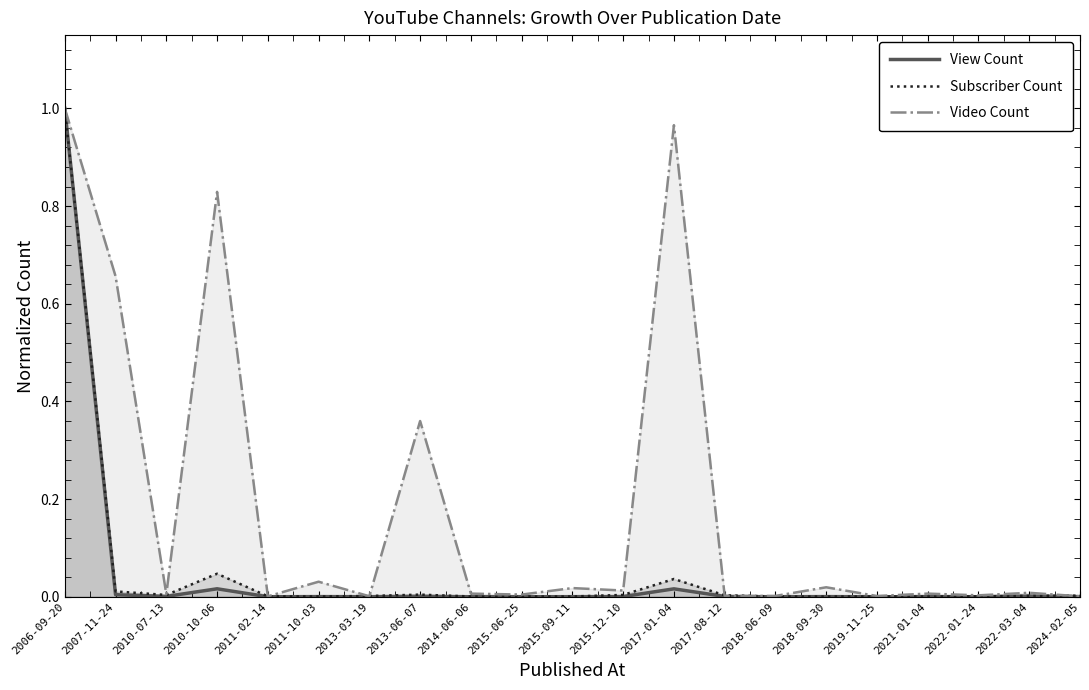

Reading right to left, list all the values displayed in this chart.

View Count: 2024-02-05=0.0	2022-03-04=0.0	2022-01-24=0.0	2021-01-04=0.0	2019-11-25=0.0	2018-09-30=0.0	2018-06-09=0.0	2017-08-12=0.0	2017-01-04=0.0	2015-12-10=0.0	2015-09-11=0.0	2015-06-25=0.0	2014-06-06=0.0	2013-06-07=0.0	2013-03-19=0.0	2011-10-03=0.0	2011-02-14=0.0	2010-10-06=0.0	2010-07-13=0.0	2007-11-24=0.0	2006-09-20=1.0
Subscriber Count: 2024-02-05=0.0	2022-03-04=0.0	2022-01-24=0.0	2021-01-04=0.0	2019-11-25=0.0	2018-09-30=0.0	2018-06-09=0.0	2017-08-12=0.0	2017-01-04=0.0	2015-12-10=0.0	2015-09-11=0.0	2015-06-25=0.0	2014-06-06=0.0	2013-06-07=0.0	2013-03-19=0.0	2011-10-03=0.0	2011-02-14=0.0	2010-10-06=0.0	2010-07-13=0.0	2007-11-24=0.0	2006-09-20=1.0
Video Count: 2024-02-05=0.0	2022-03-04=0.0	2022-01-24=0.0	2021-01-04=0.0	2019-11-25=0.0	2018-09-30=0.0	2018-06-09=0.0	2017-08-12=0.0	2017-01-04=1.0	2015-12-10=0.0	2015-09-11=0.0	2015-06-25=0.0	2014-06-06=0.0	2013-06-07=0.4	2013-03-19=0.0	2011-10-03=0.0	2011-02-14=0.0	2010-10-06=0.8	2010-07-13=0.0	2007-11-24=0.7	2006-09-20=1.0